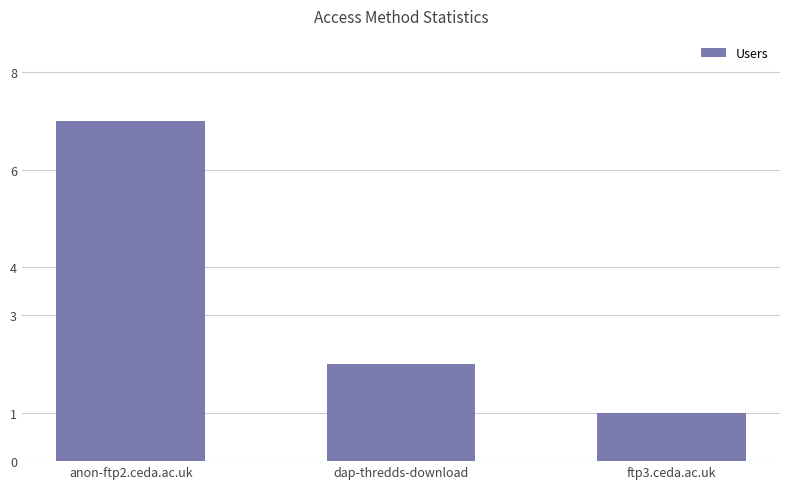

How many distinct data groups are displayed?

1